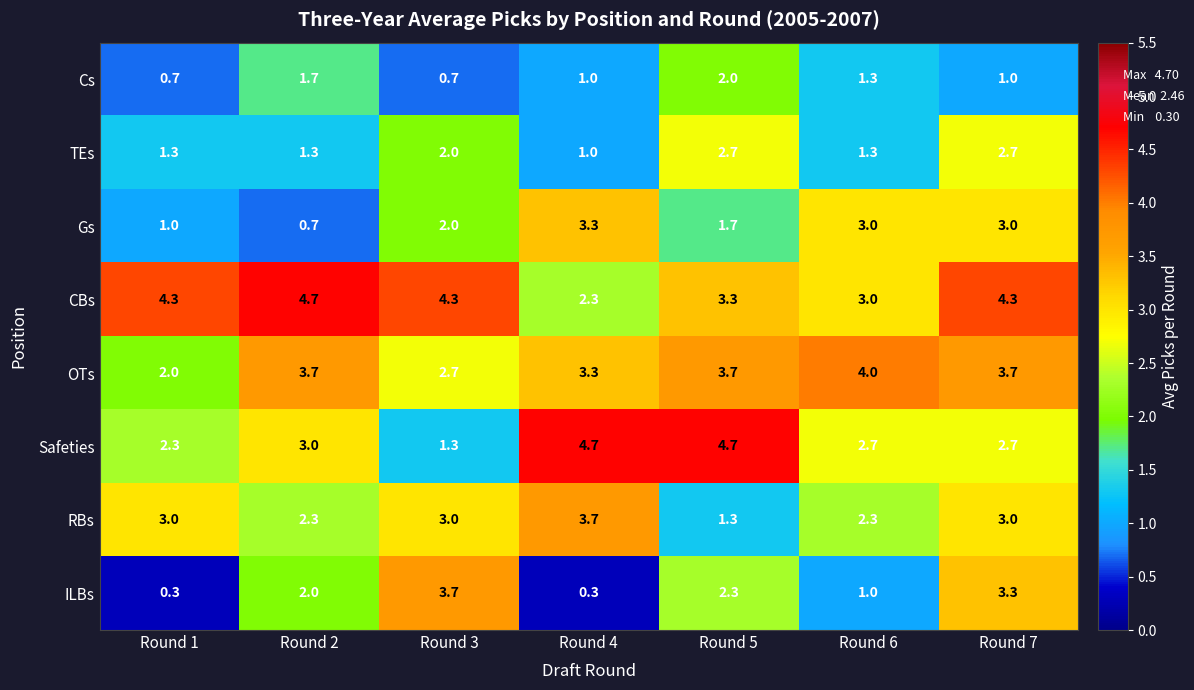

Is it true that RBs equals 1.5 at Round 2?

False